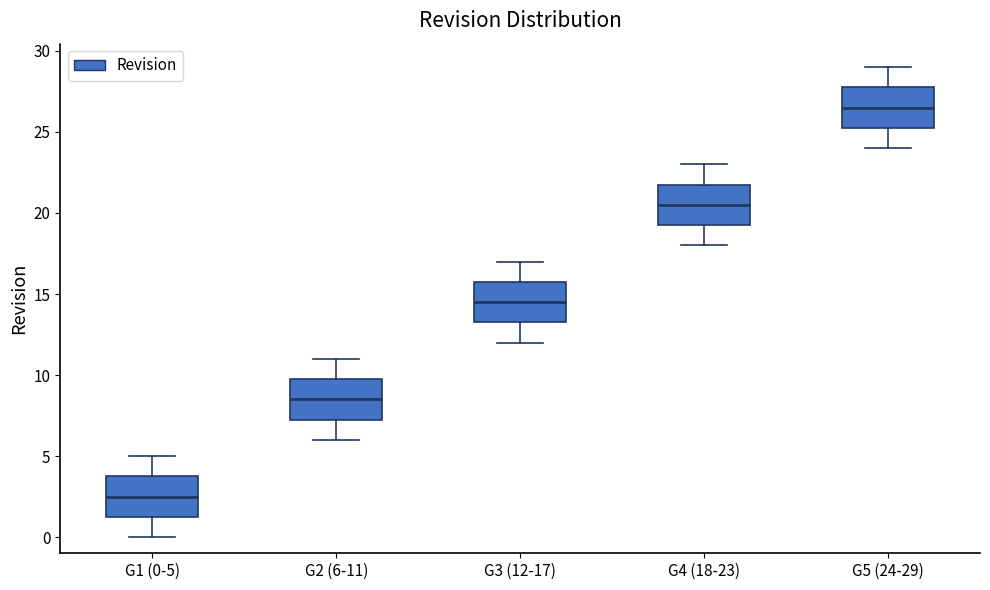

Reading left to right, read every box against the y-axis: the position of its median line, the range the box covers, and the ends of its whiskers. The values are not printed on the chart, so give them approximately, as read against the axis.

G1 (0-5): median 2.5, box 1.5 to 4.0, whiskers 0.0 to 5.0
G2 (6-11): median 8.5, box 7.5 to 10.0, whiskers 6.0 to 11.0
G3 (12-17): median 14.5, box 13.5 to 16.0, whiskers 12.0 to 17.0
G4 (18-23): median 20.5, box 19.5 to 22.0, whiskers 18.0 to 23.0
G5 (24-29): median 26.5, box 25.5 to 28.0, whiskers 24.0 to 29.0